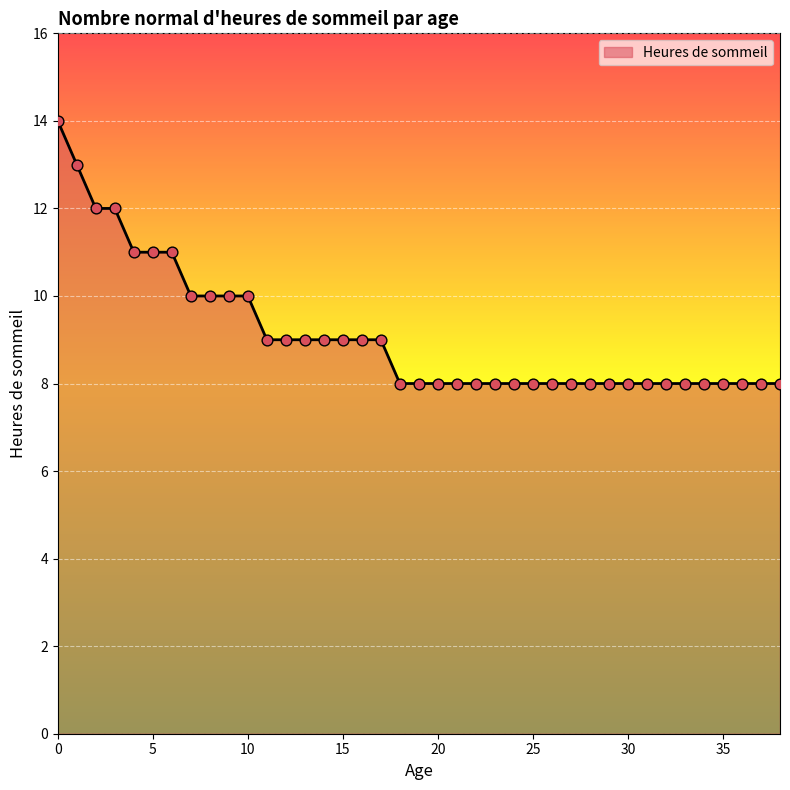

What is the smallest value displayed?

8